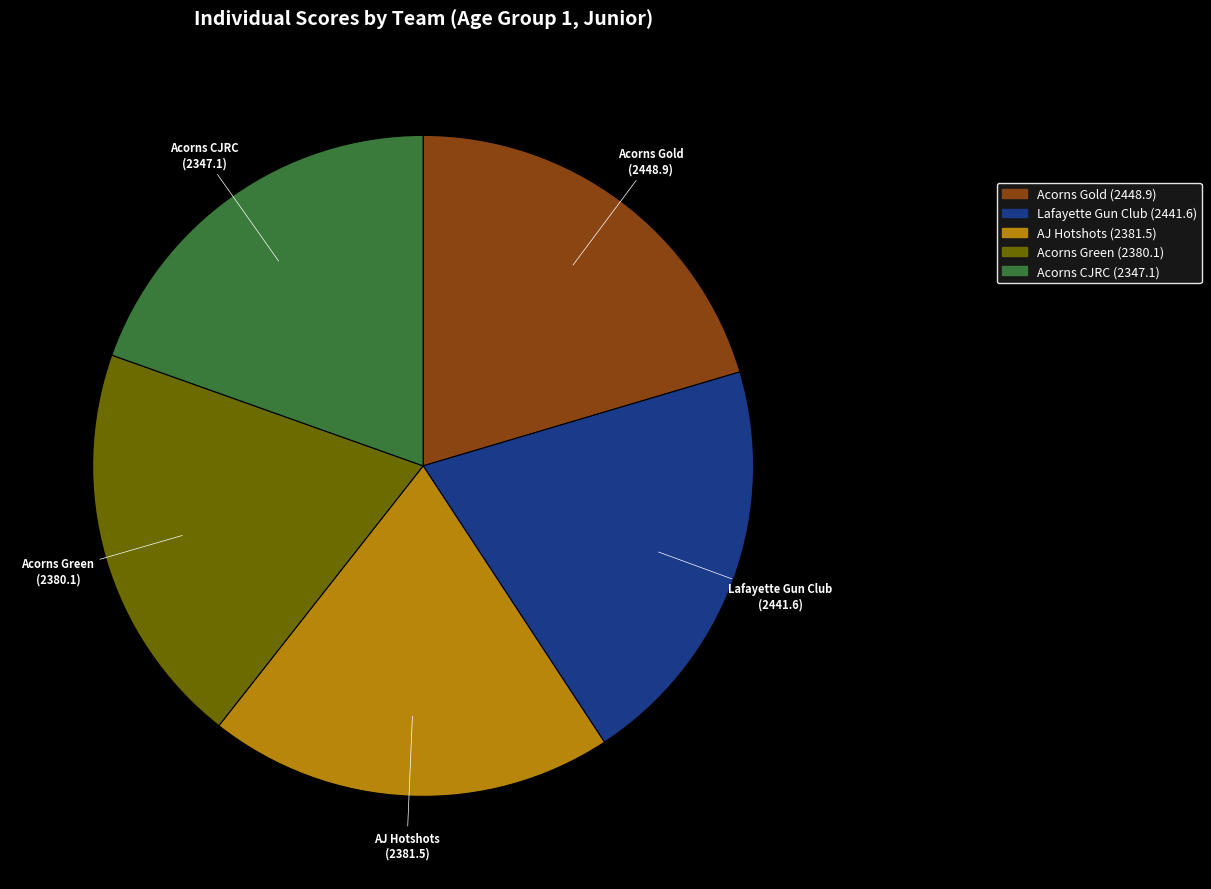

Do Lafayette Gun Club and Acorns Gold together represent more than half of the pie?

No